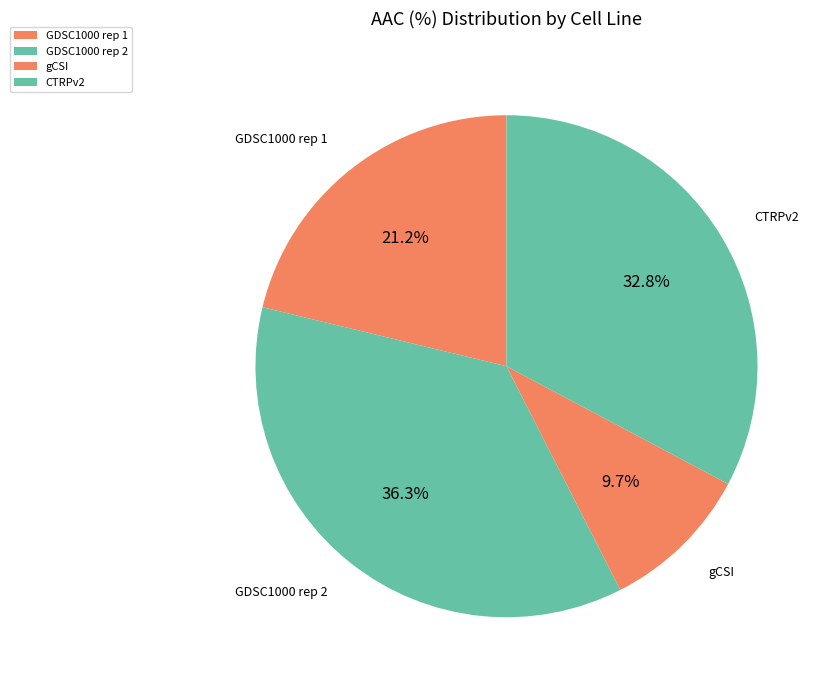

What percentage is NOT represented by CTRPv2?

67.2%